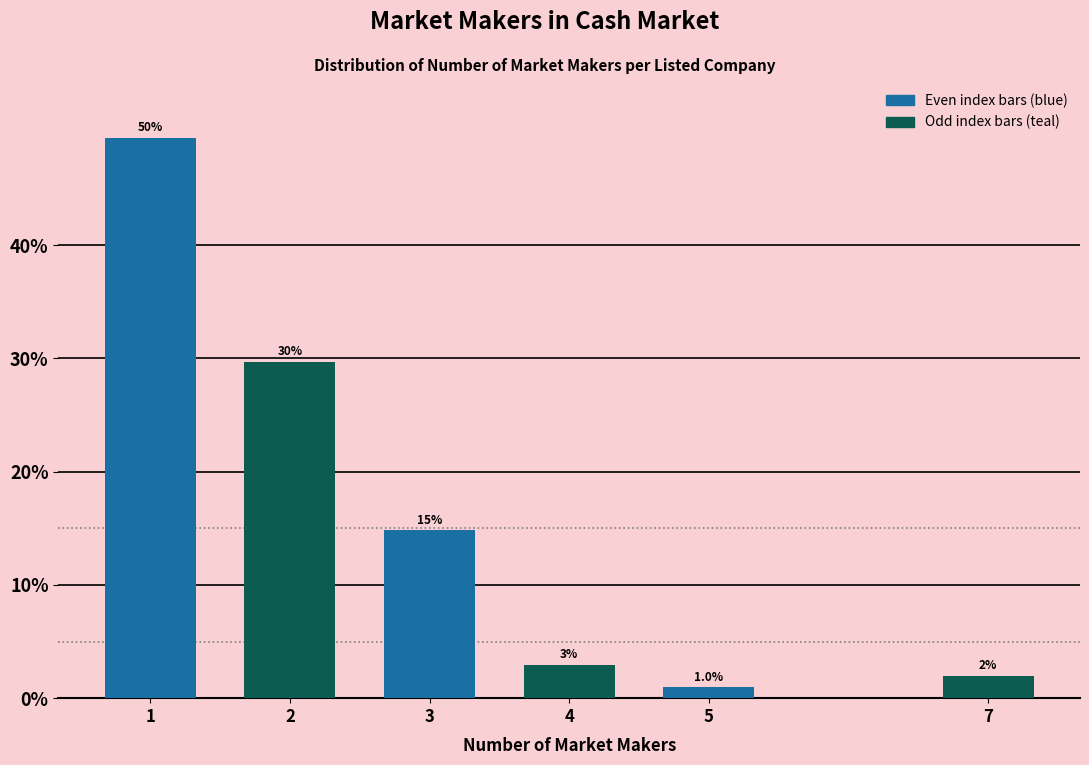

Reading left to right, what are all the values shown in this chart?

1=49.5	2=29.7	3=14.9	4=3.0	5=1.0	7=2.0